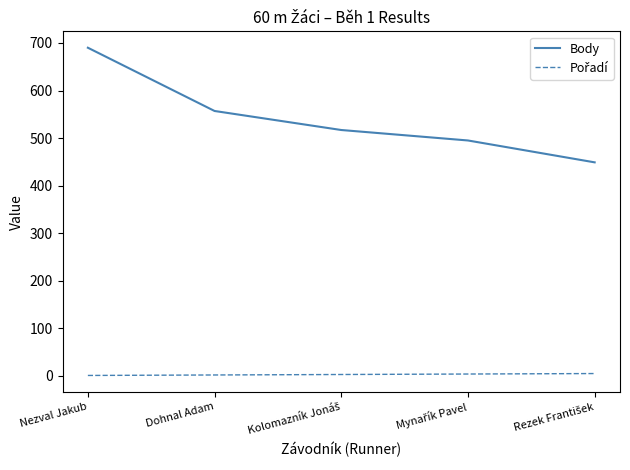

What is the highest value of the Body series?

690